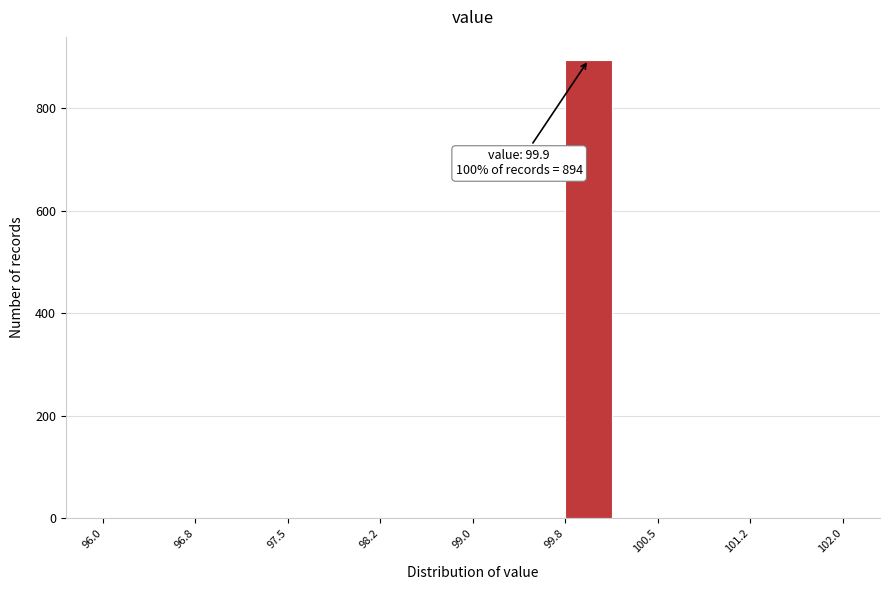

Read against the x-axis, roughly where is the centre of the tallest bar?

99.9